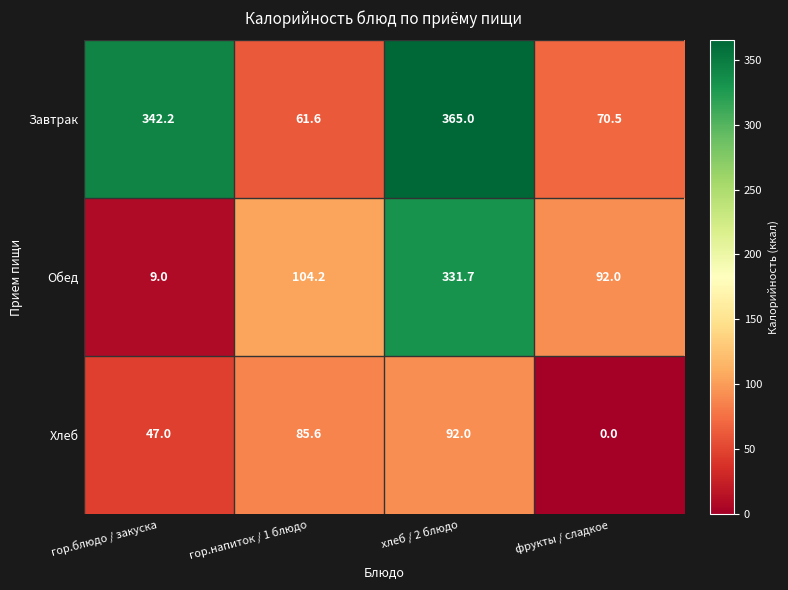

Reading left to right, transcribe all the data shown in this chart.

Завтрак: 342.2	61.6	365.0	70.5
Обед: 9.0	104.2	331.7	92.0
Хлеб: 47.0	85.6	92.0	0.0